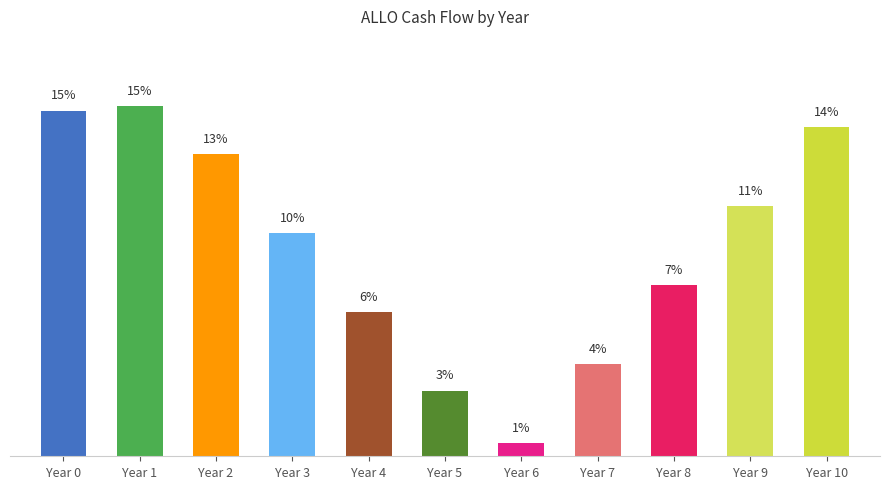

What is the value of the 8th bar from the left?

4.0